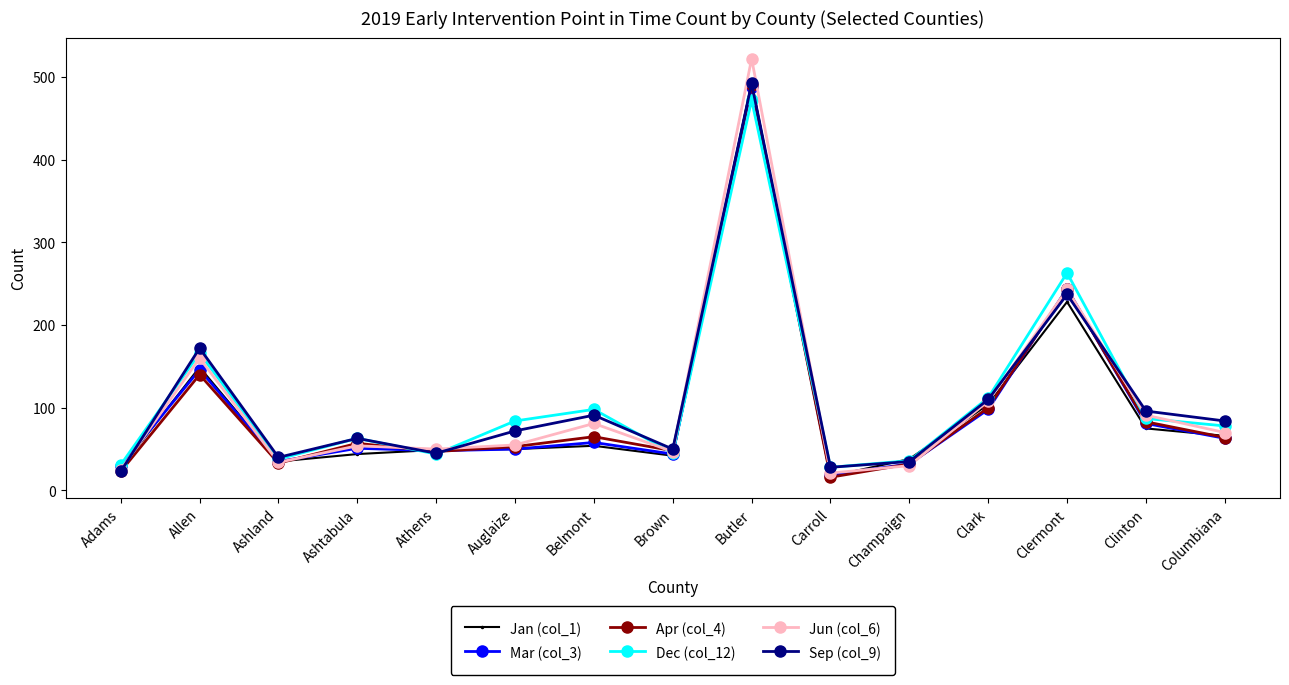

What is the sum of all Mar (col_3) values?

1487